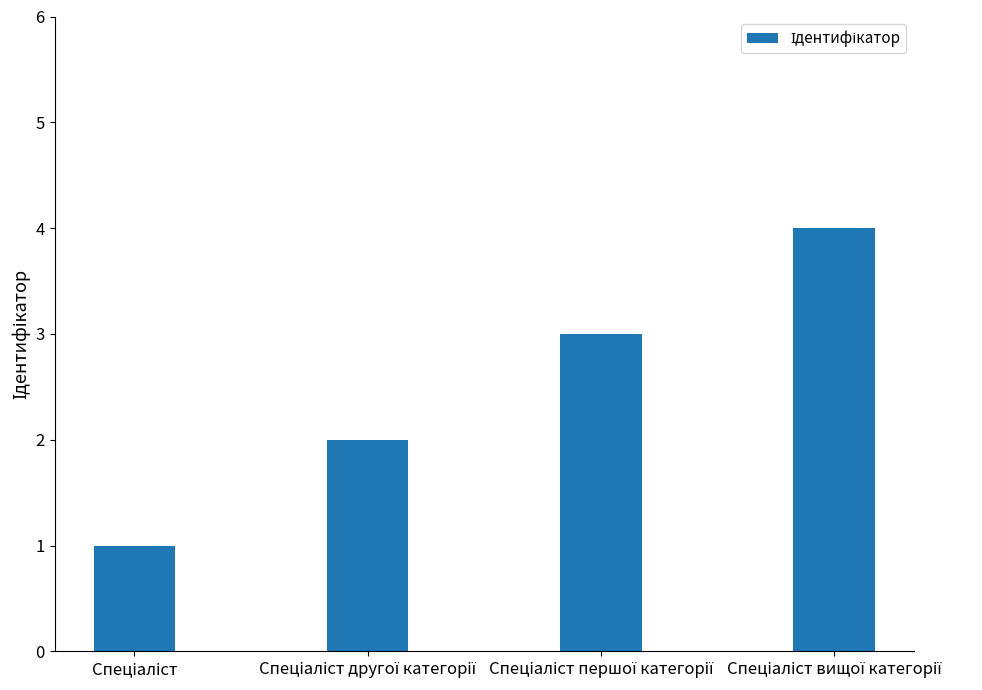

What is the greatest value displayed?

4